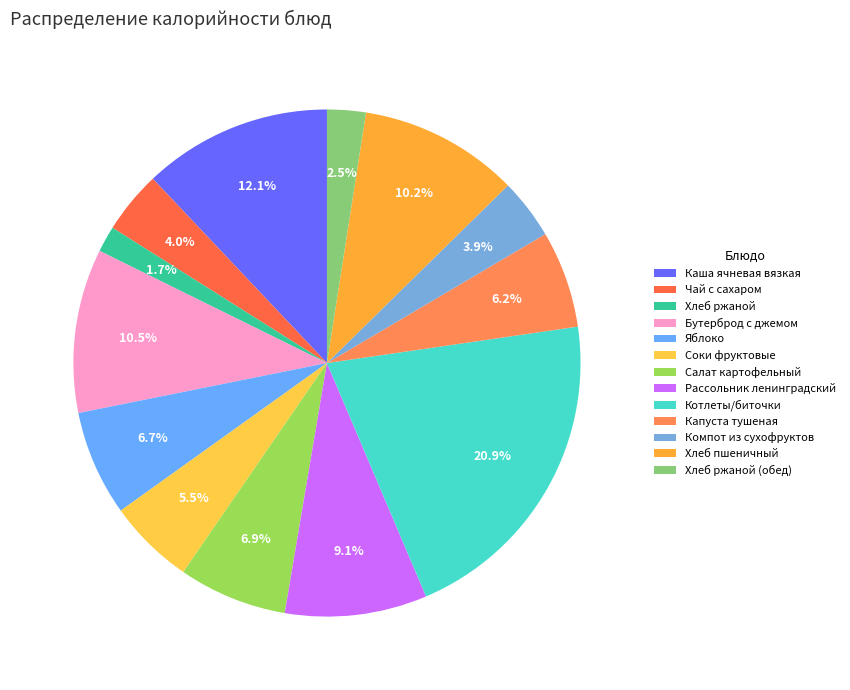

What is the ratio of the value at Хлеб ржаной (обед) to the value at Каша ячневая вязкая?

0.2